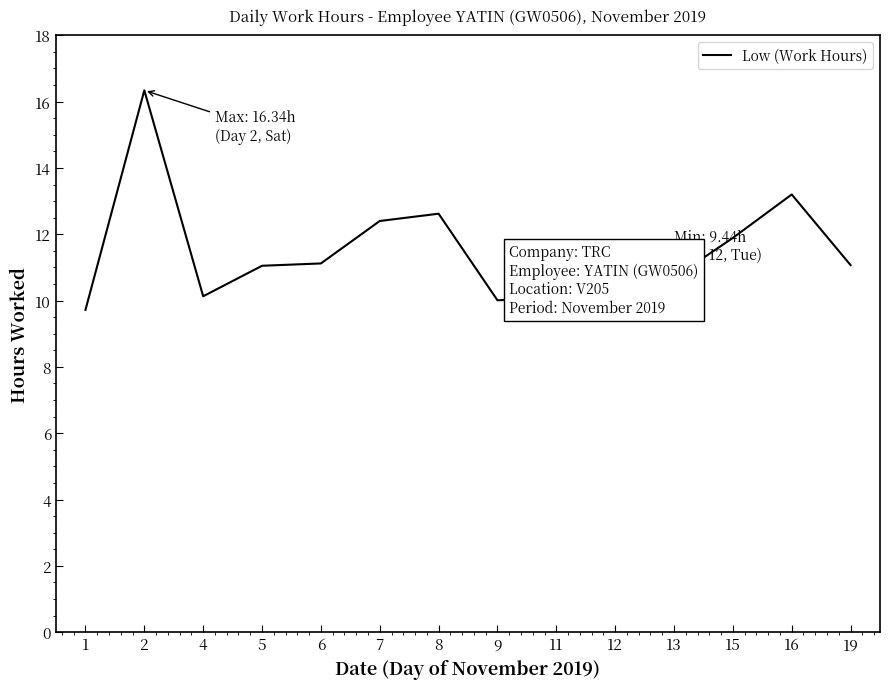

What value does the data have at 15?

11.9